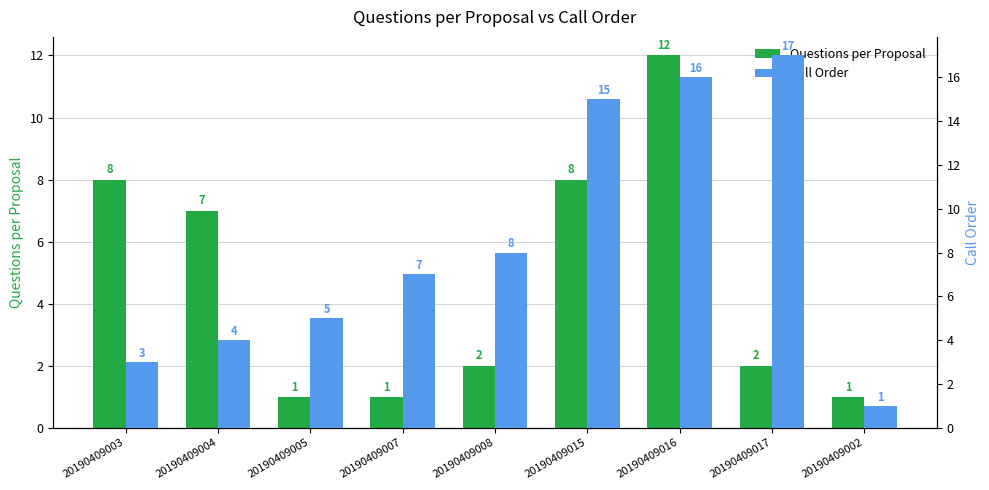

What is the greatest value displayed?

17